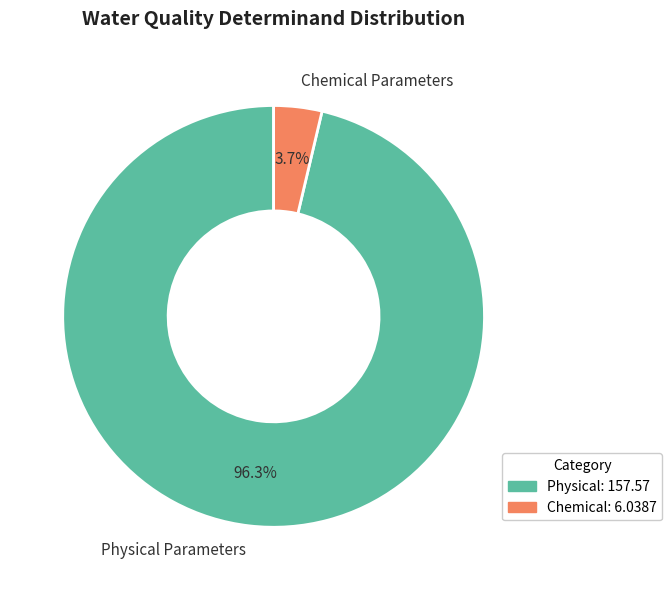

Which category accounts for the majority?

Physical Parameters